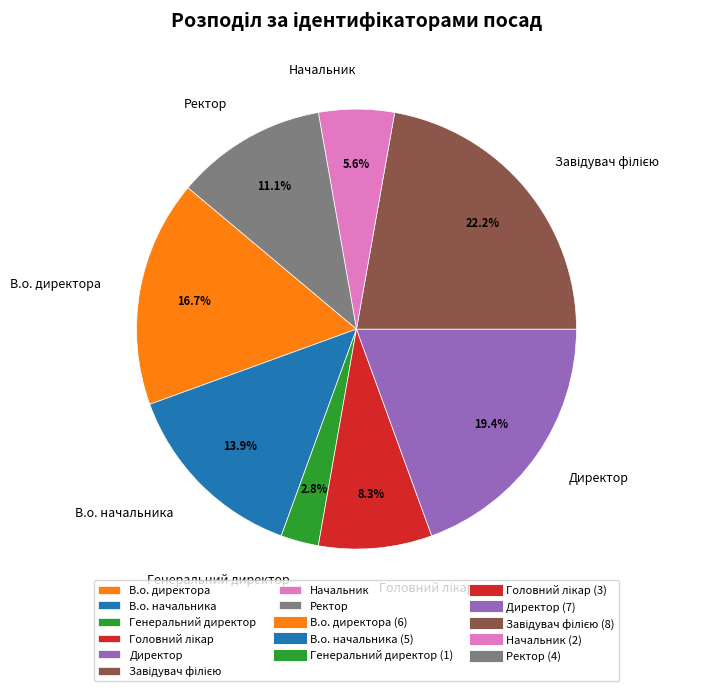

Which slice is the smallest?

Генеральний директор